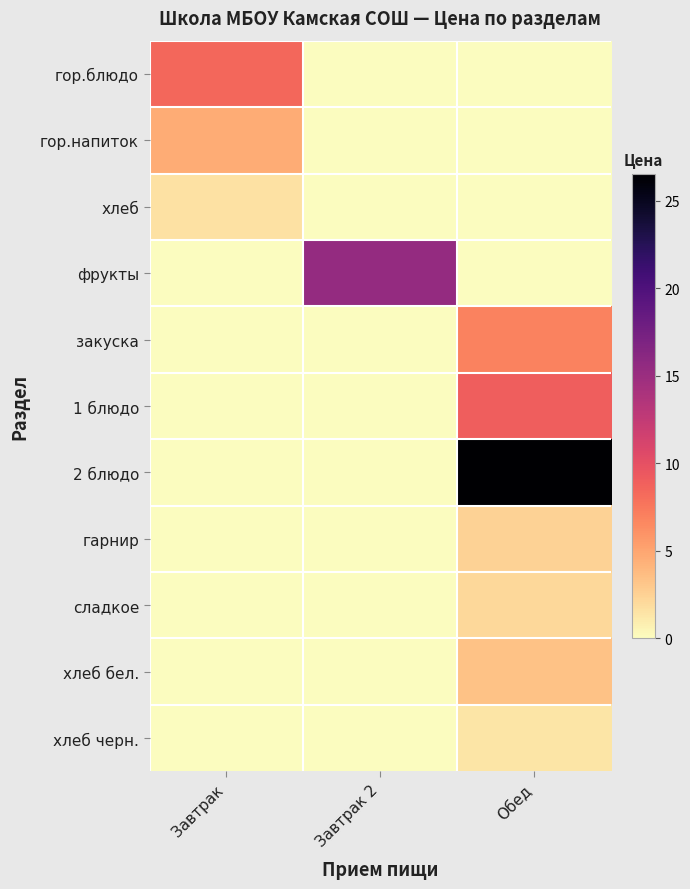

Which label corresponds to the smallest value in the chart?

Завтрак 2